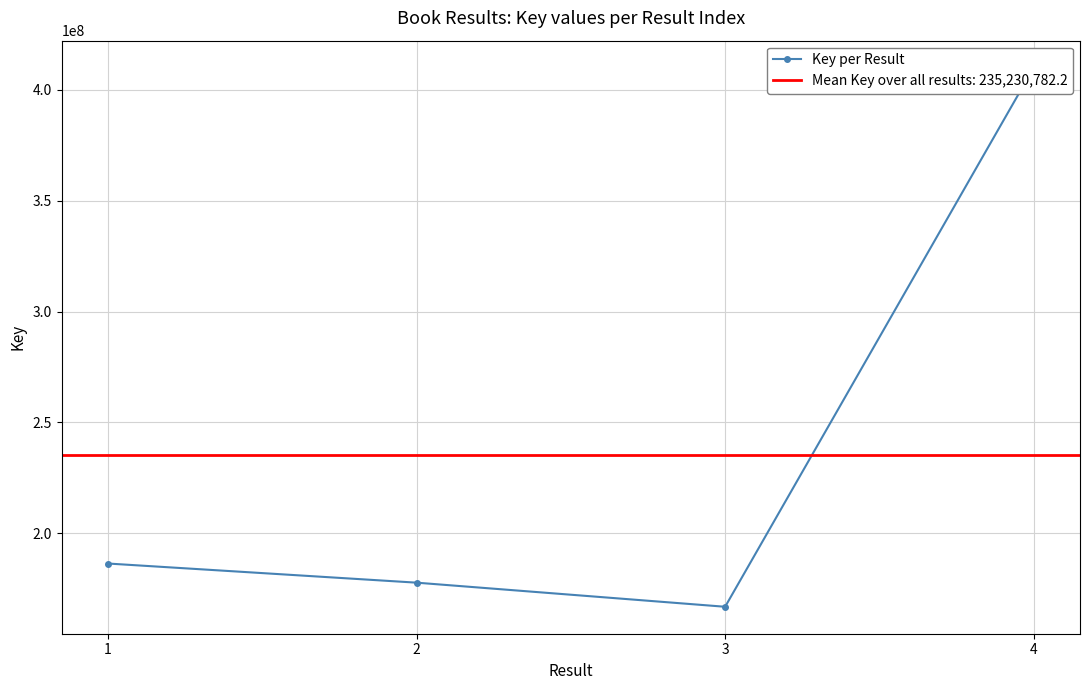

Which has a higher value, 3 or 2?

2